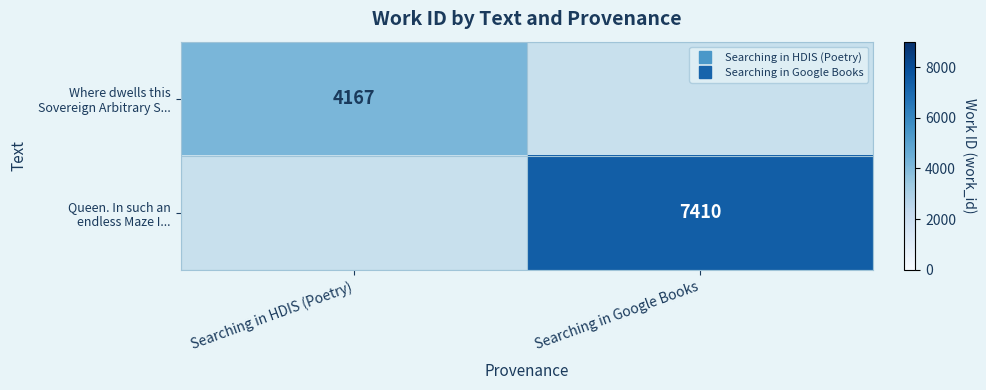

The Where dwells this Sovereign Arbitrary S... series shows 6315.8 at Searching in HDIS (Poetry). True or false?

False